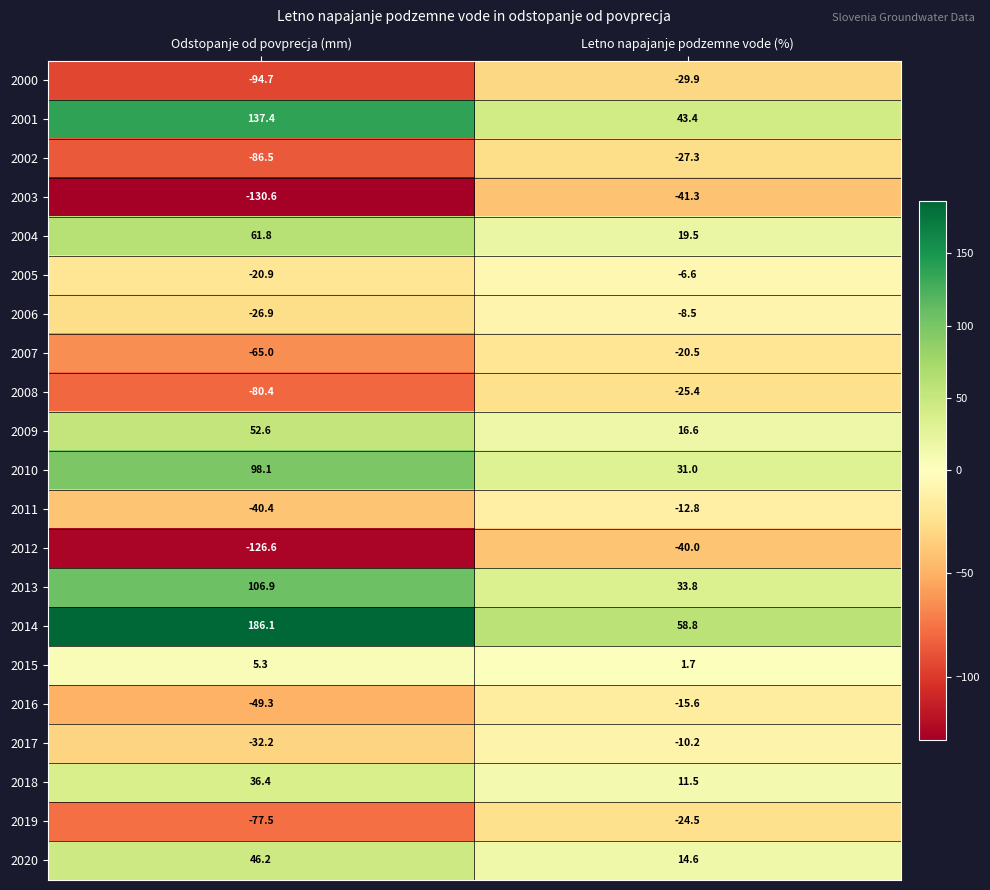

Rank the categories by 2014 value from highest to lowest.

Odstopanje od povprecja (mm), Letno napajanje podzemne vode (%)